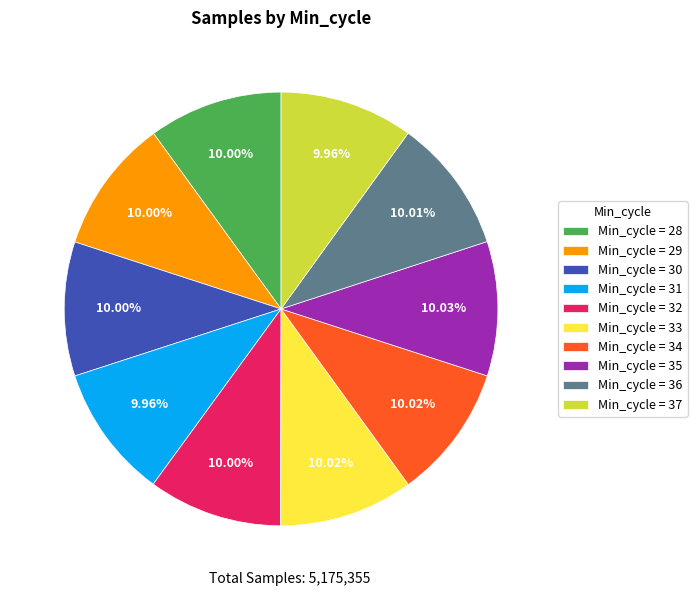

What is the ratio of the value at Min_cycle = 34 to the value at Min_cycle = 32?

1.0